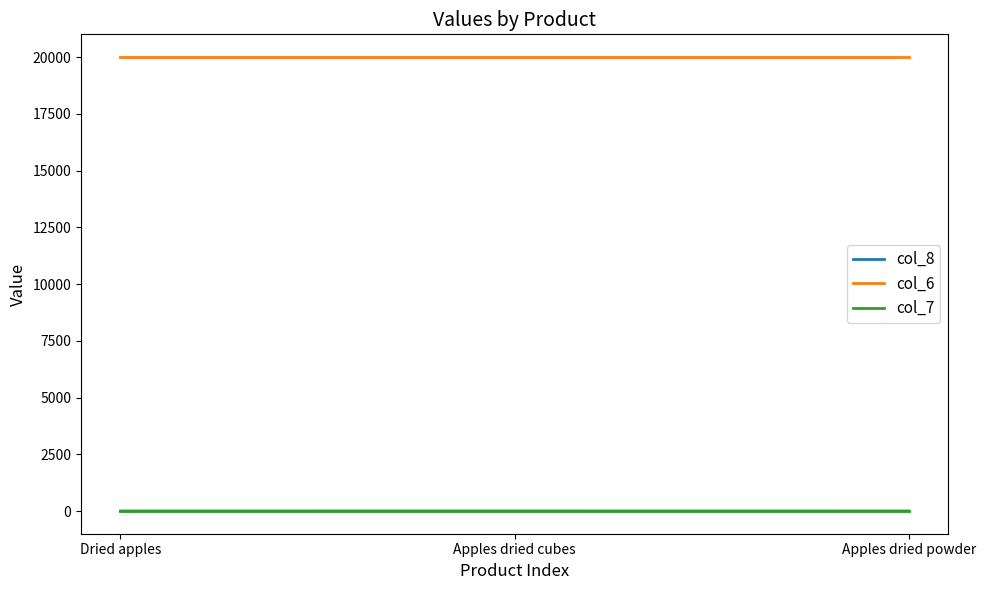

What position from the right is Apples dried powder?

1